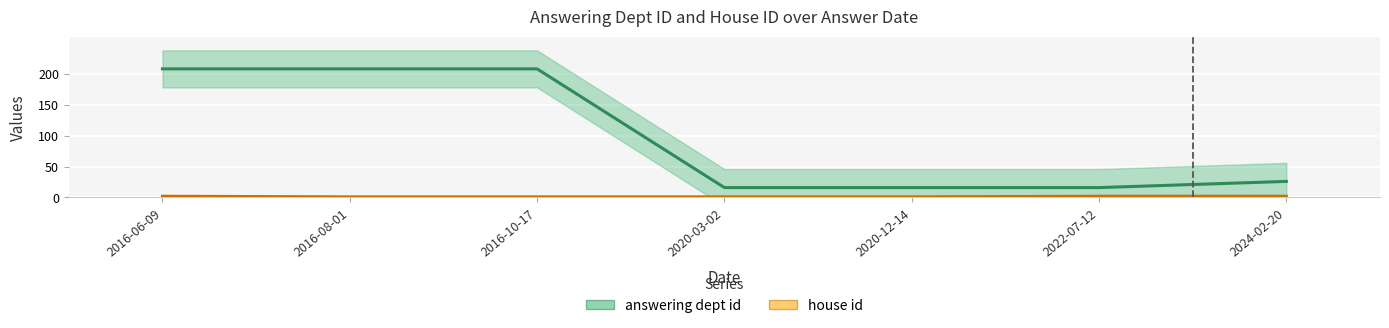

Reading right to left, list all the values displayed in this chart.

answering dept id: 2024-02-20=26	2022-07-12=16	2020-12-14=16	2020-03-02=16	2016-10-17=208	2016-08-01=208	2016-06-09=208
house id: 2024-02-20=2	2022-07-12=2	2020-12-14=1	2020-03-02=1	2016-10-17=1	2016-08-01=1	2016-06-09=2